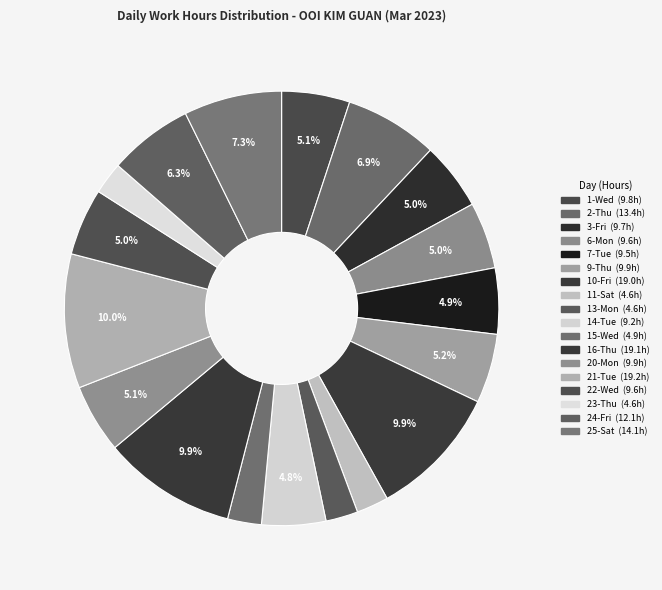

What percentage is the 1-Wed slice, to the nearest percent?

5%